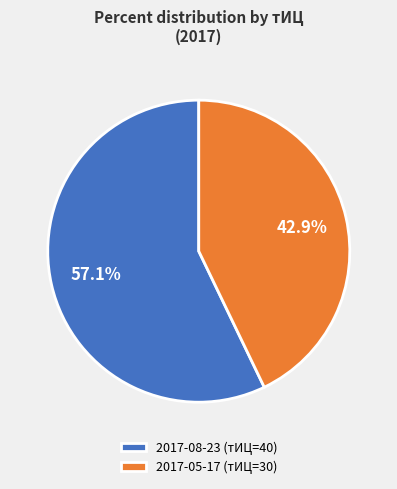

How many segments does this pie chart have?

2